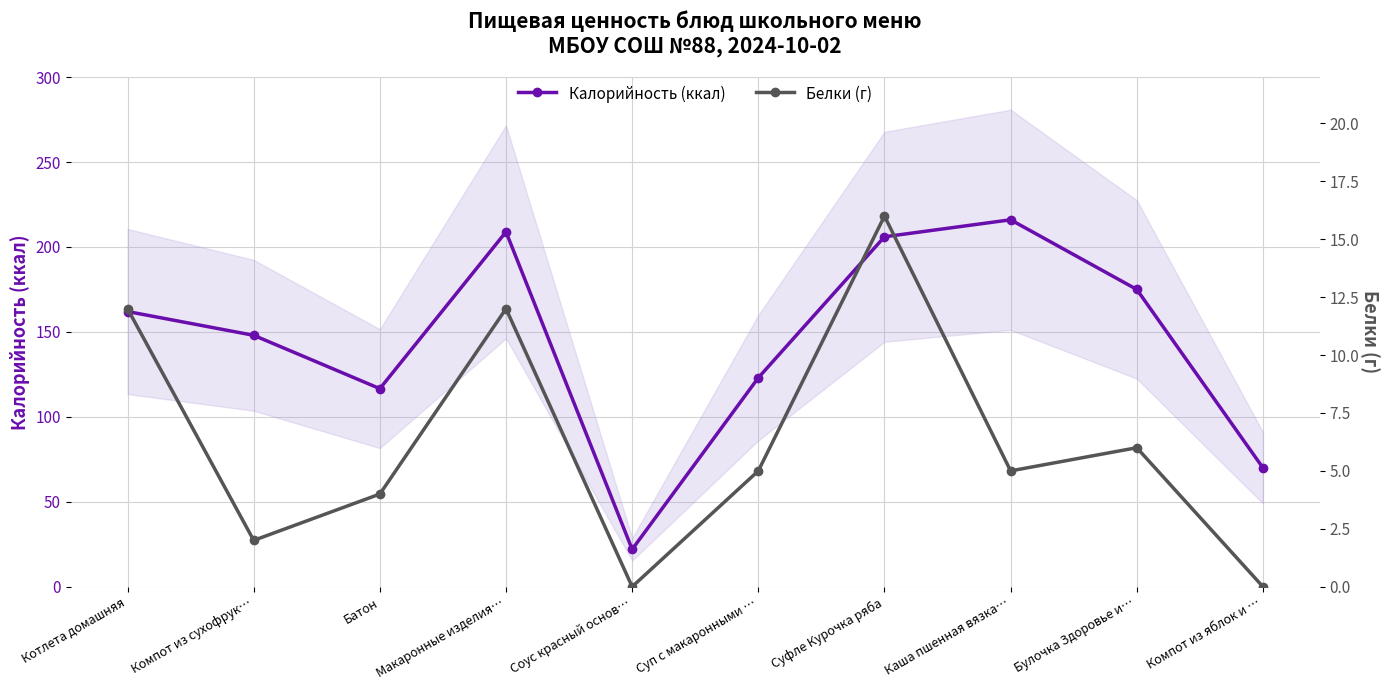

What is the difference between the Калорийность (ккал) values at Батон and Котлета домашняя?

45.4